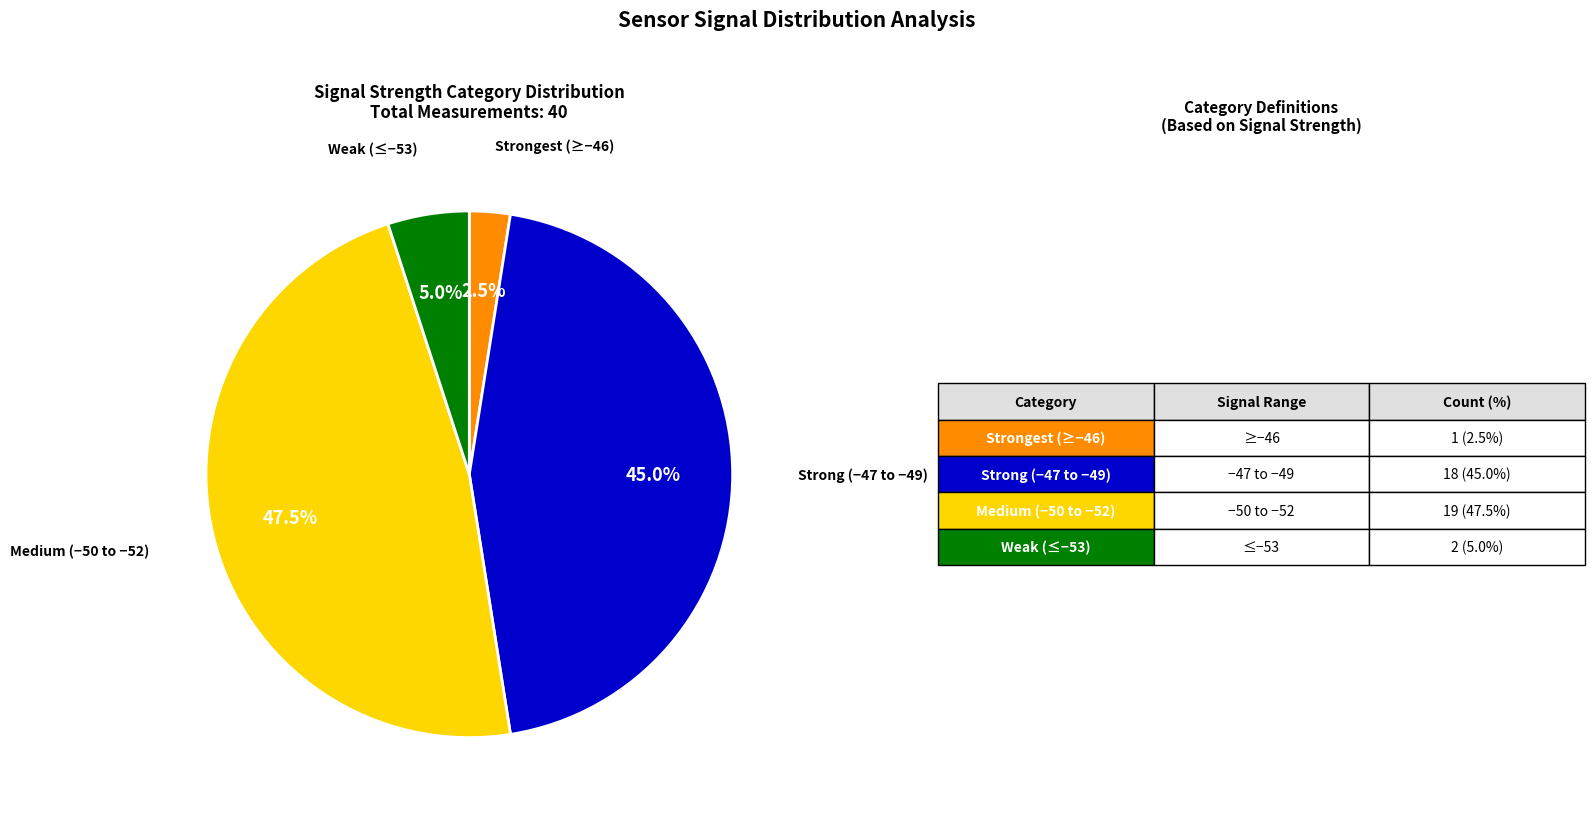

Does any single category account for the majority?

No